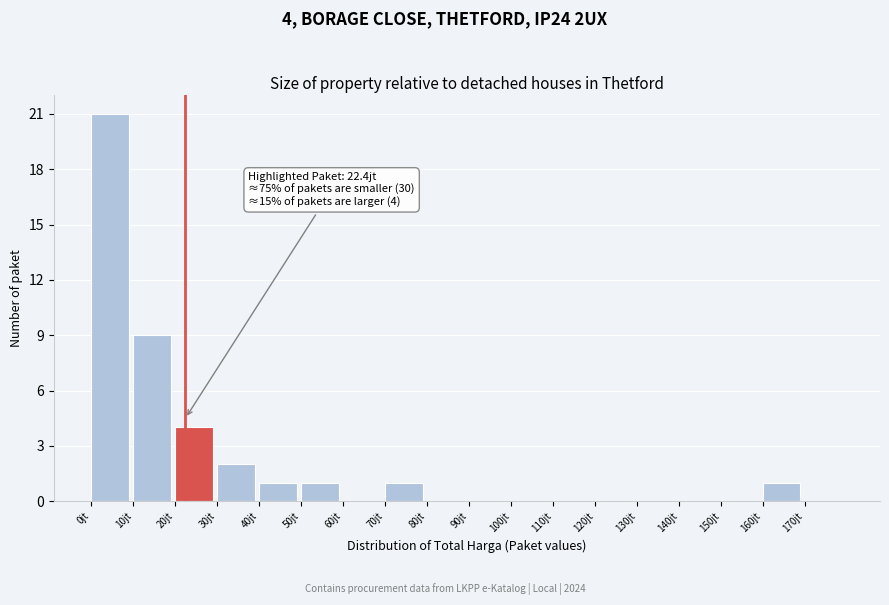

Reading right to left, transcribe all the data shown in this chart.

170jt=0	160jt=1	150jt=0	140jt=0	130jt=0	120jt=0	110jt=0	100jt=0	90jt=0	80jt=0	70jt=1	60jt=0	50jt=1	40jt=1	30jt=2	20jt=4	10jt=9	0jt=21